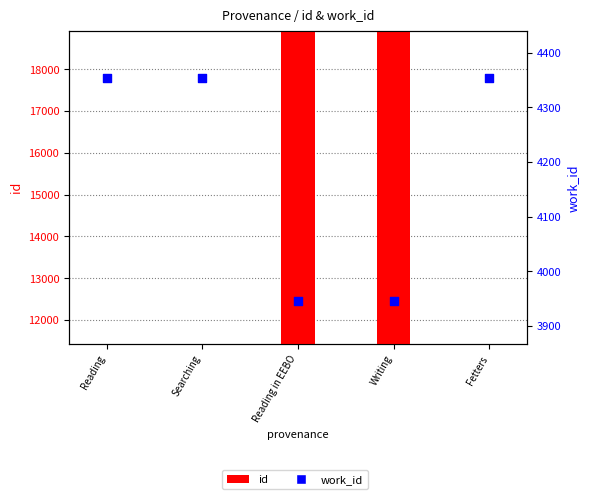

What is the total value across all series at Reading in EEBO?

22859